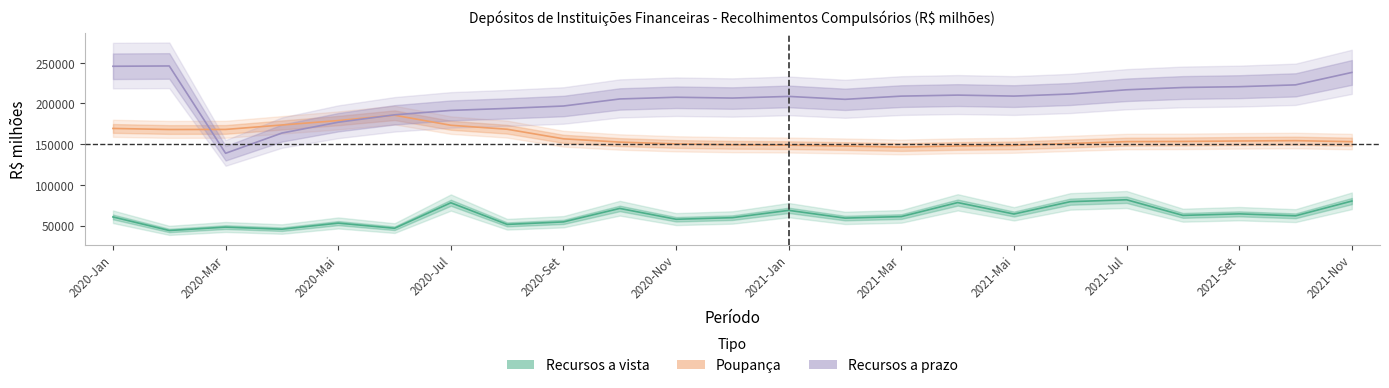

Count the number of data series in this chart.

3